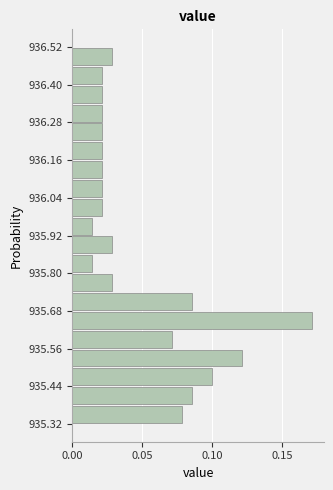

Around what value on the y-axis is the longest bar? Give the approximate position of its centre, as read against the axis.

935.66